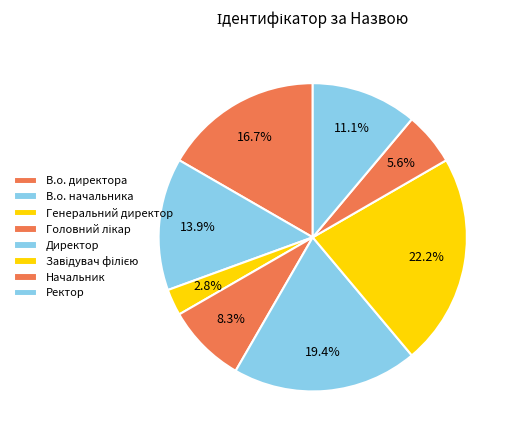

To the nearest percent, what portion does Ректор represent?

11%